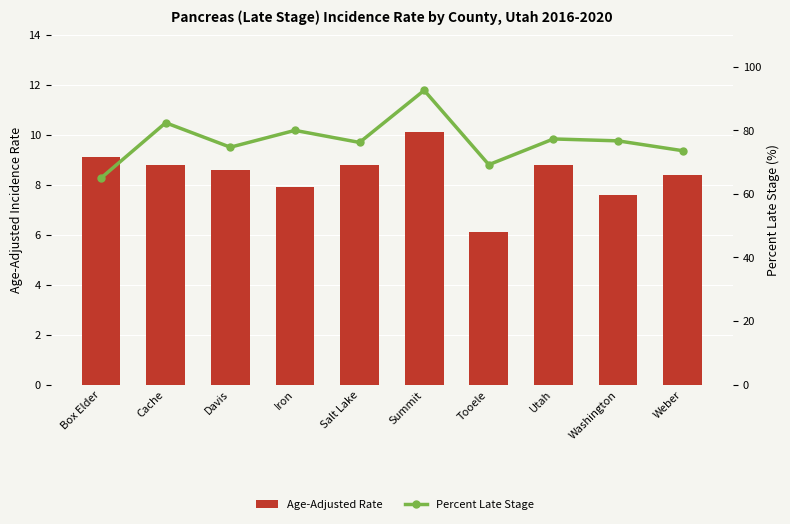

Which series has the widest spread of values?

Percent Late Stage